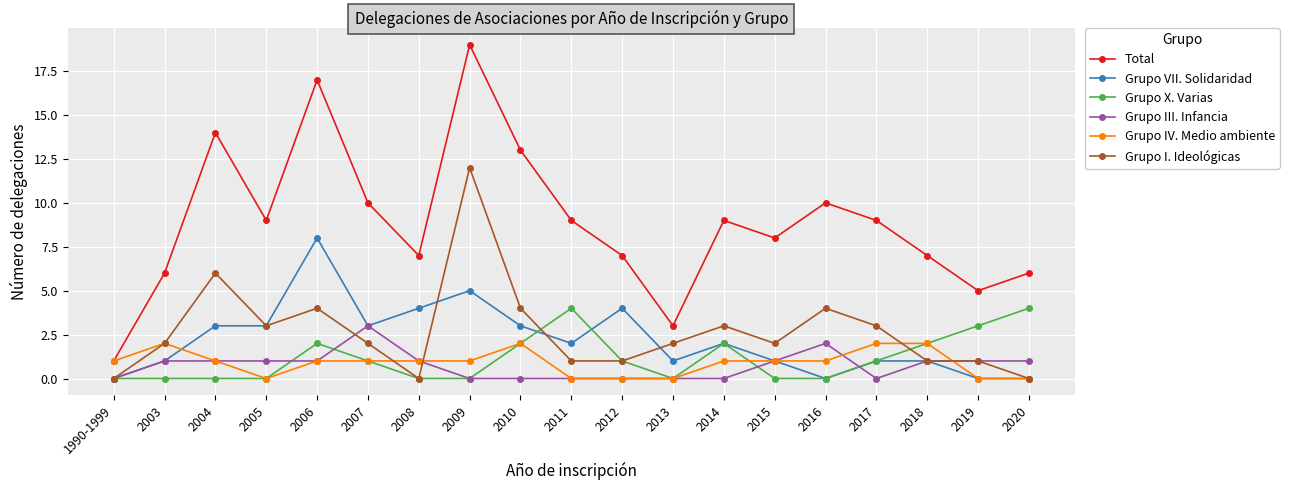

At which category is the sum across all series the highest?

2009